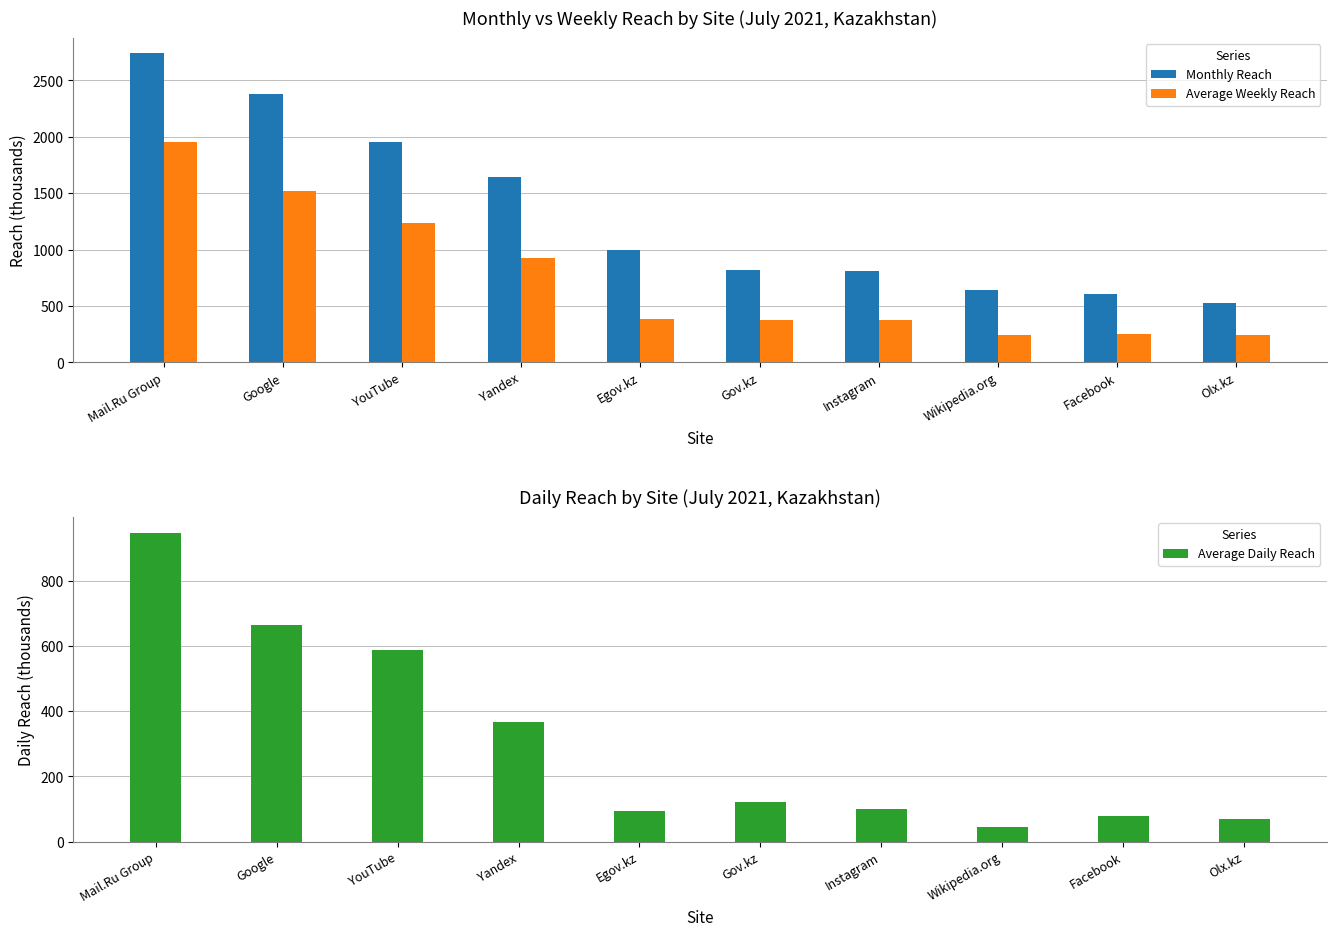

Rank the series by their maximum value, from lowest to highest.

Average Daily Reach, Average Weekly Reach, Monthly Reach